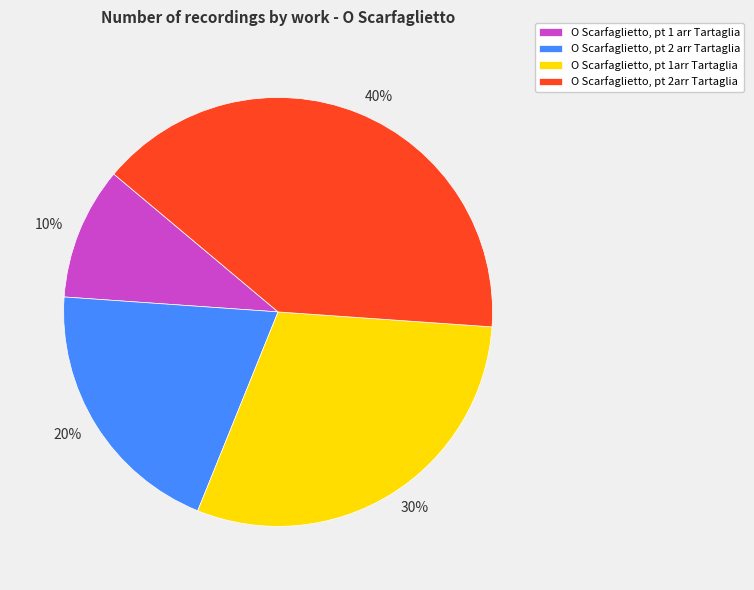

Is it true that 30% is 45% of the pie?

False